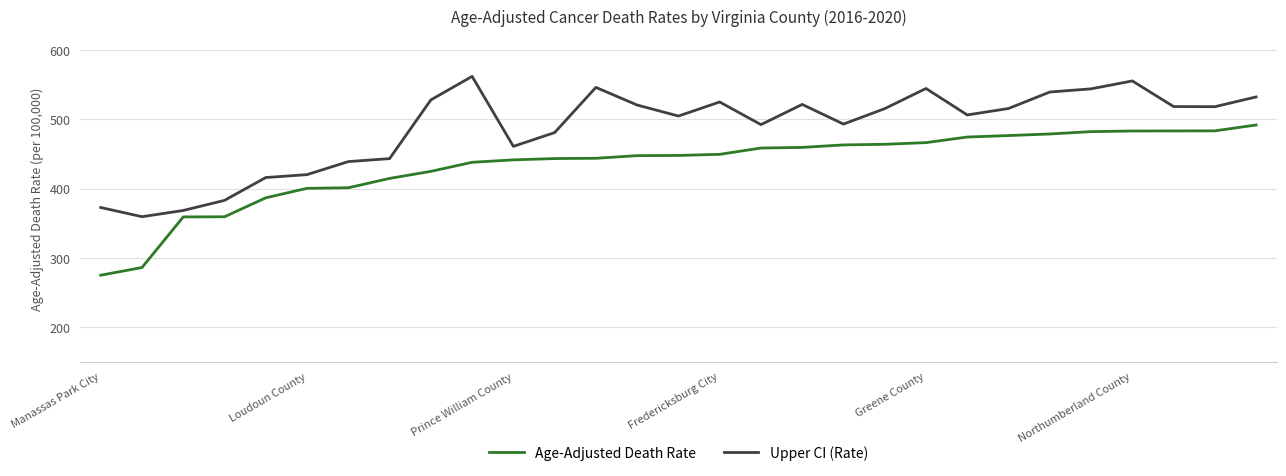

List the series in order of their peak value, highest first.

Upper CI (Rate), Age-Adjusted Death Rate